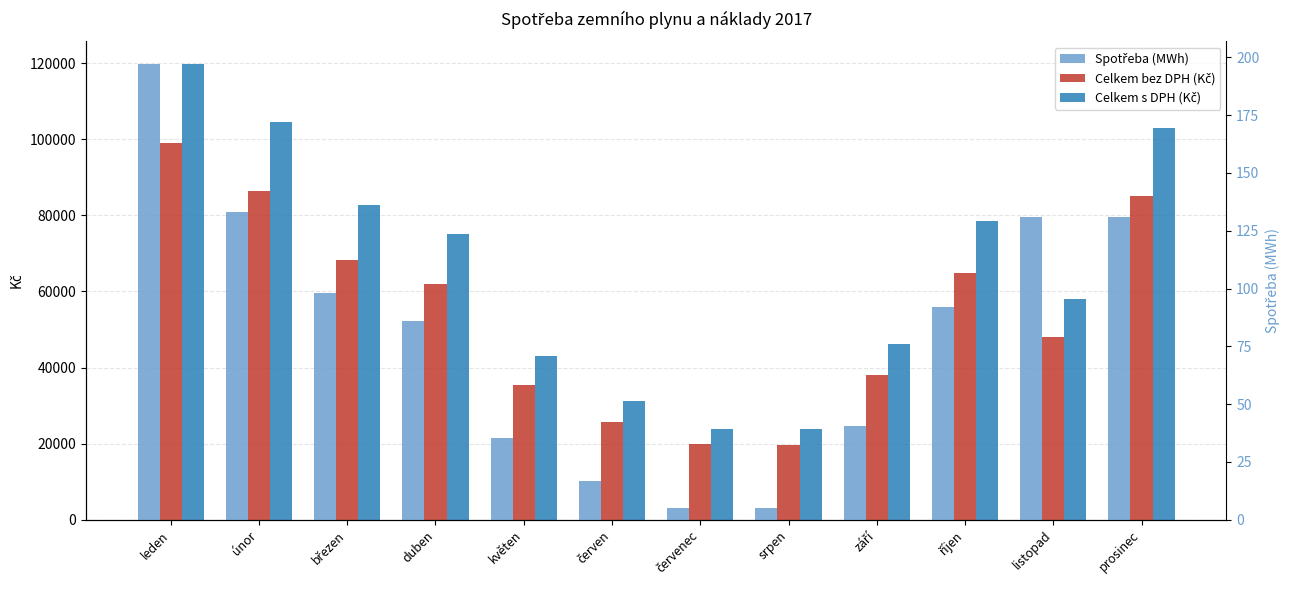

How many groups of bars are there?

12